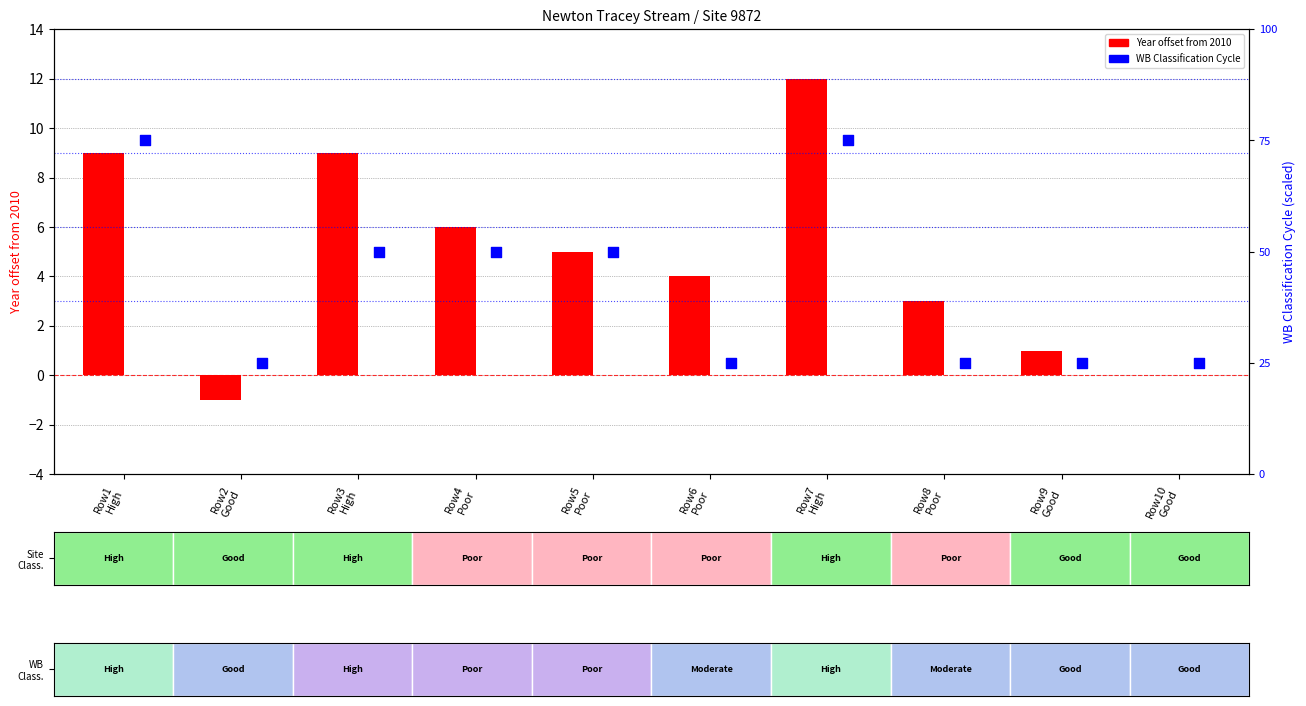

Which series has the largest total across all categories?

Year offset from 2010